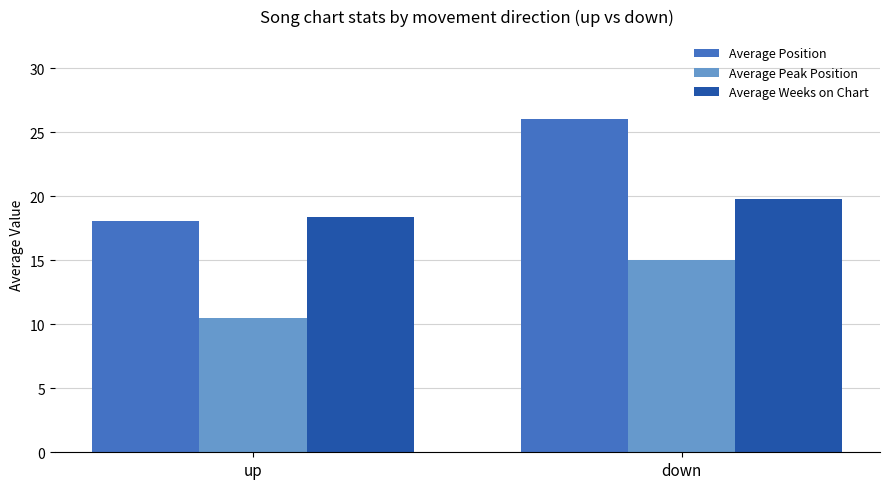

Is it true that Average Position equals 26.0 at down?

True